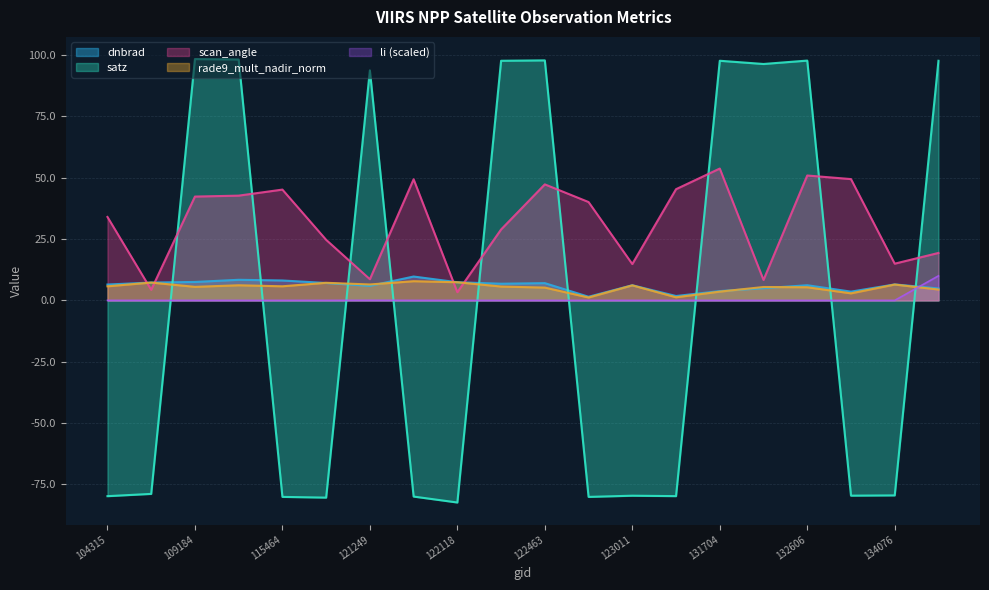

How many interior local peaks does the li series have?

3